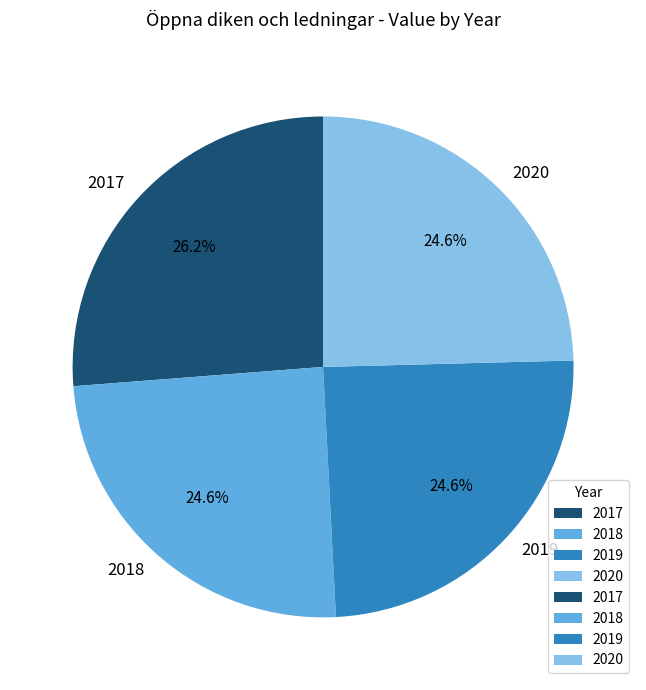

Is the sum of 2019 and 2020 greater than half?

No